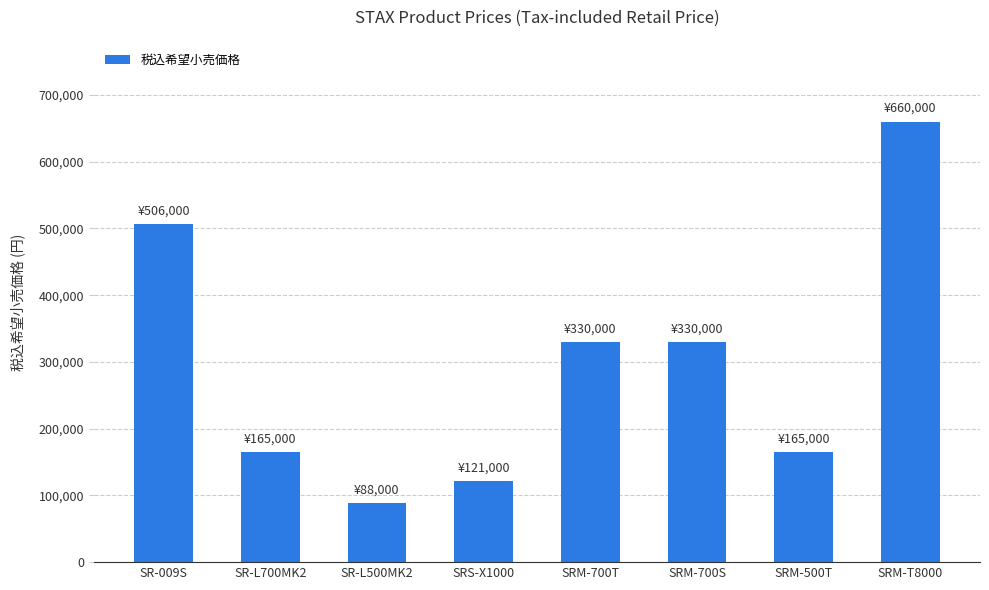

What is the difference between the maximum and minimum values?

572000